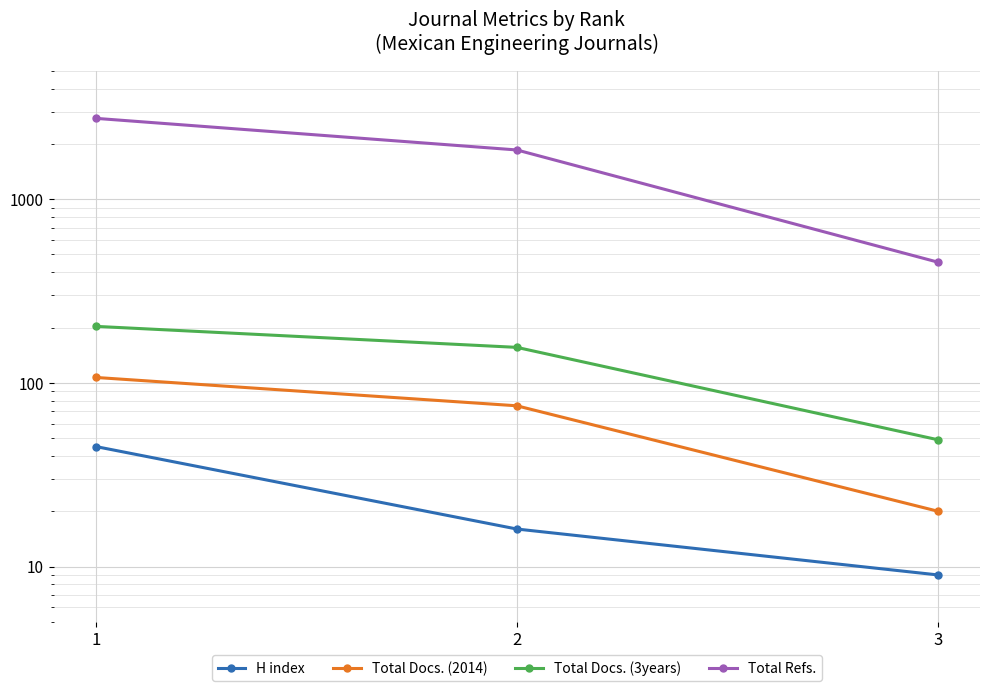

What is the difference between the maximum and minimum values in the H index series?

36